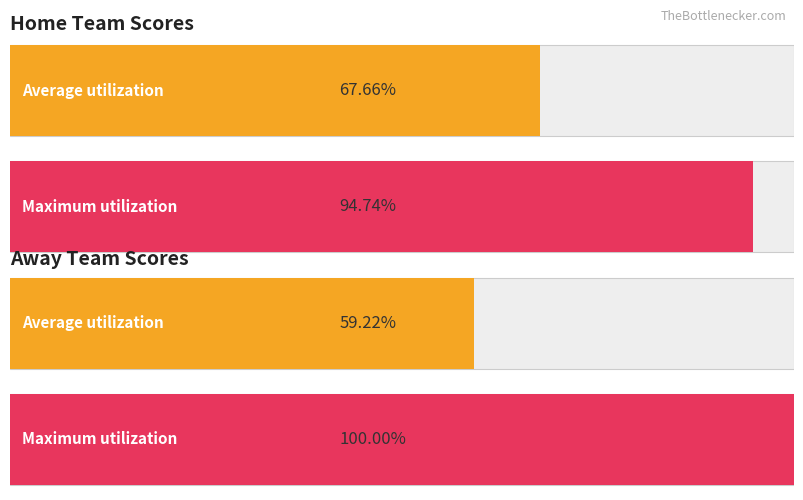

Which series has the widest spread of values?

Away Score